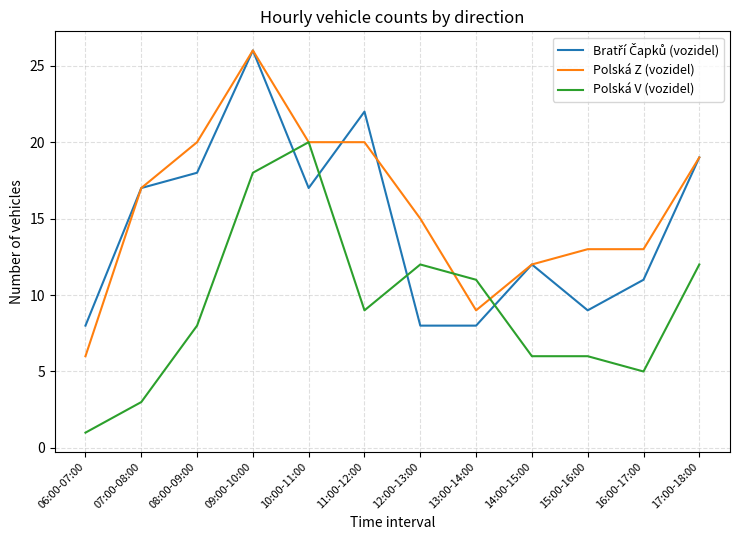

Is it true that Polská V (vozidel) equals 2 at 06:00-07:00?

False